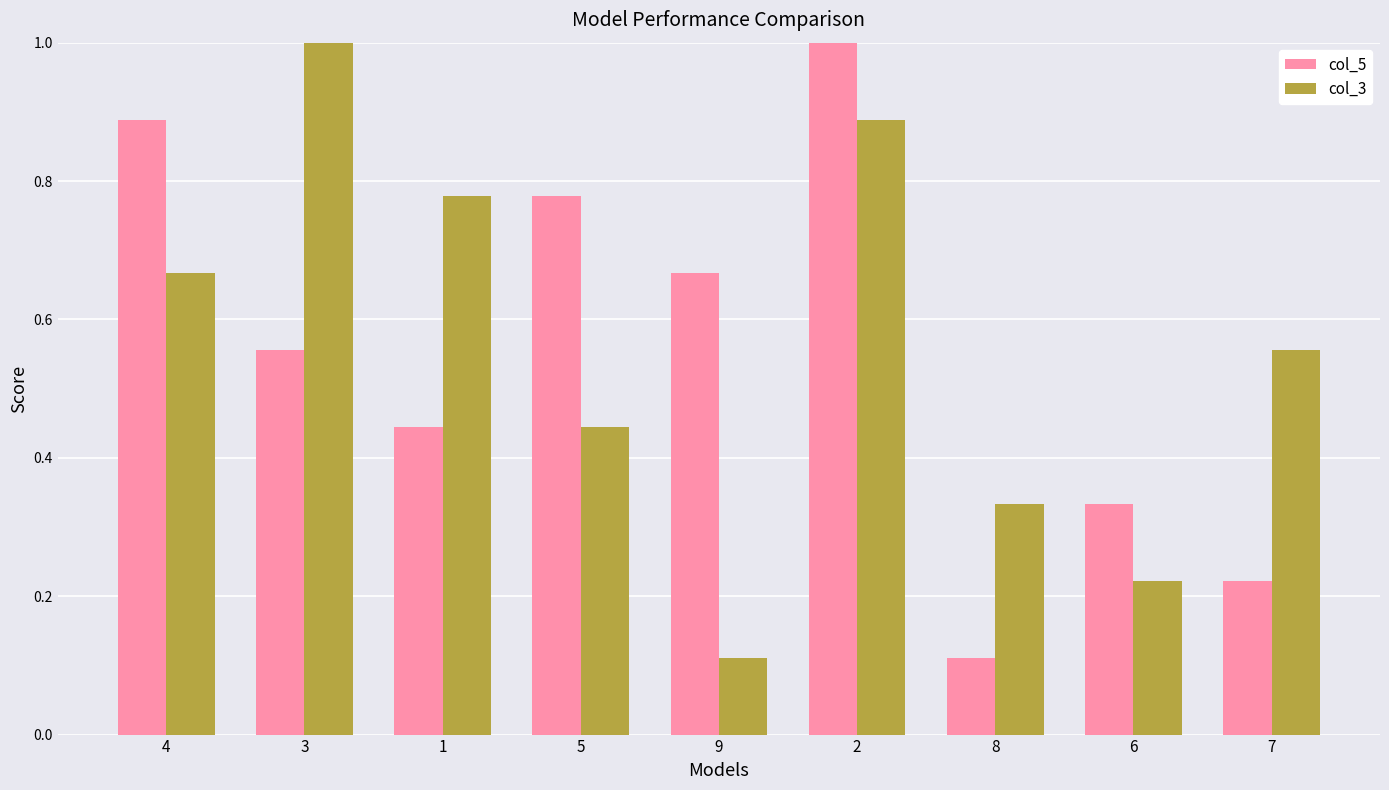

Rank the categories by col_3 value from lowest to highest.

9, 6, 8, 5, 7, 4, 1, 2, 3